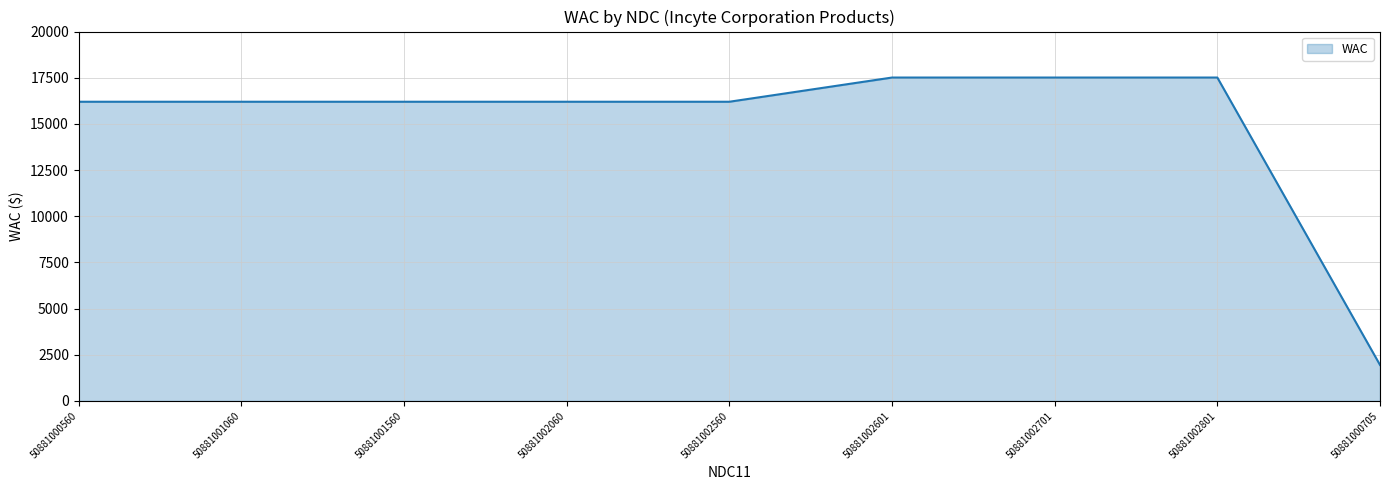

Reading right to left, list all the values displayed in this chart.

50881000705=1950	50881002801=17510	50881002701=17510	50881002601=17510	50881002560=16200	50881002060=16200	50881001560=16200	50881001060=16200	50881000560=16200